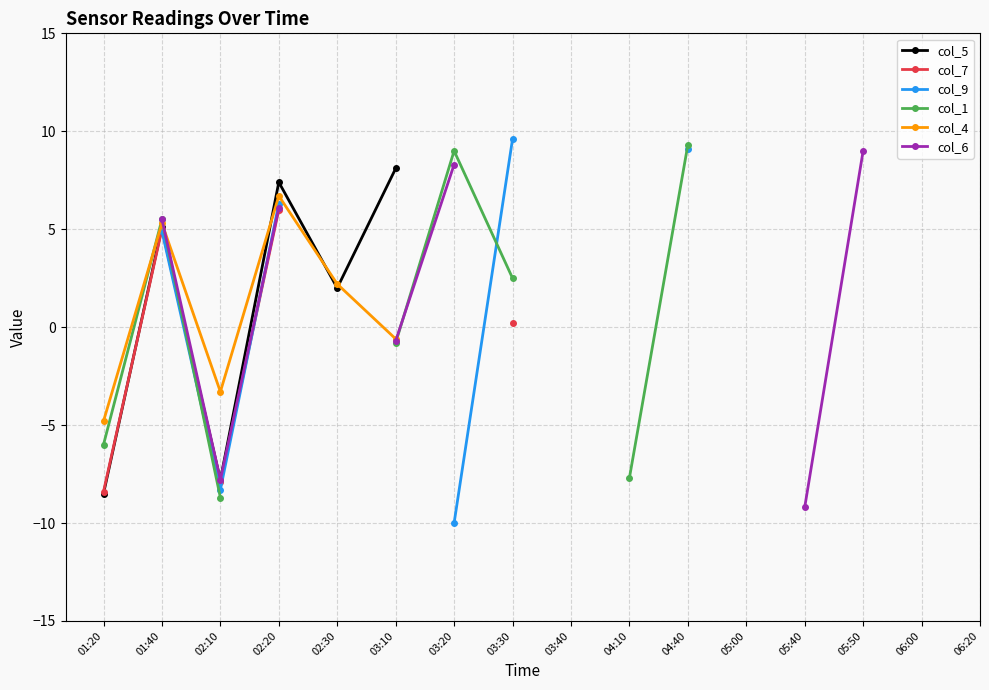

True or false: col_1 and col_6 cross at least once.

True